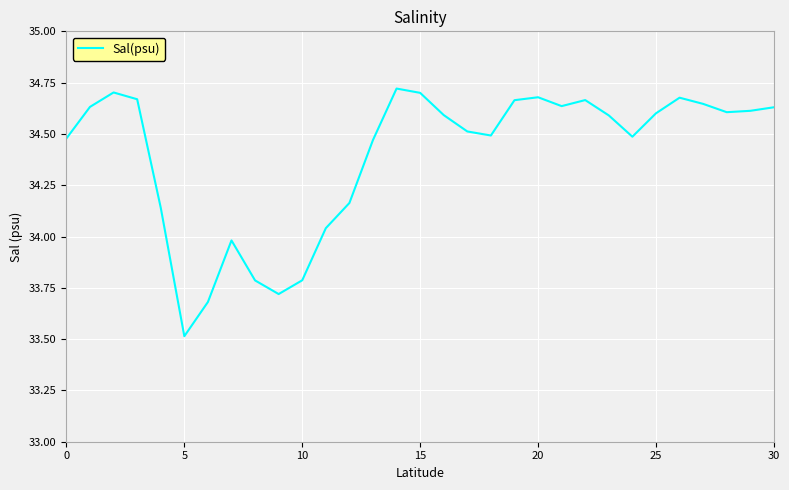

What is the smallest value displayed?

33.5